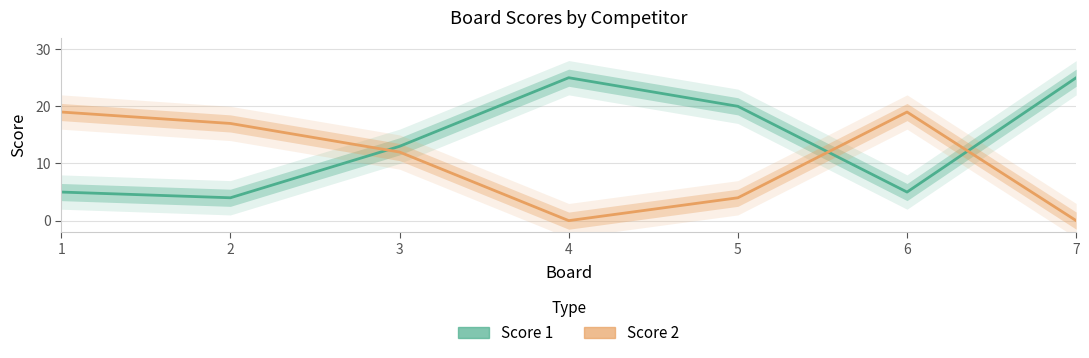

True or false: Score 2 has a value of 19 at 1.

True